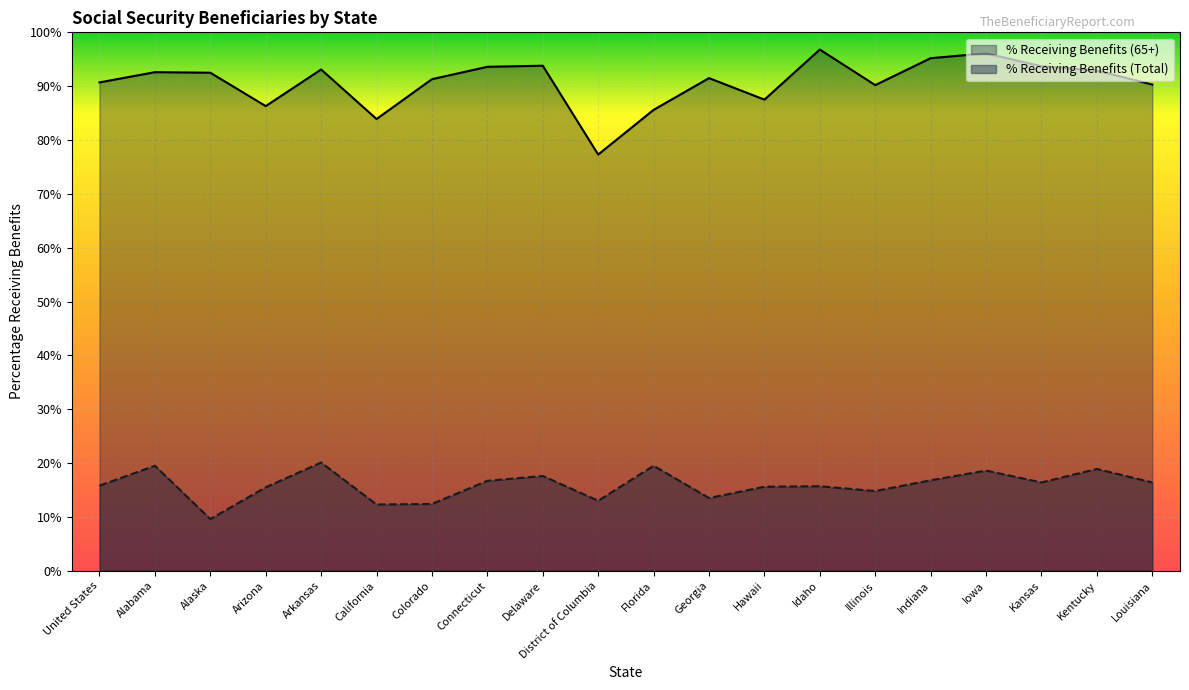

What are all the series names shown in the legend?

% Receiving Benefits (65+), % Receiving Benefits (Total)